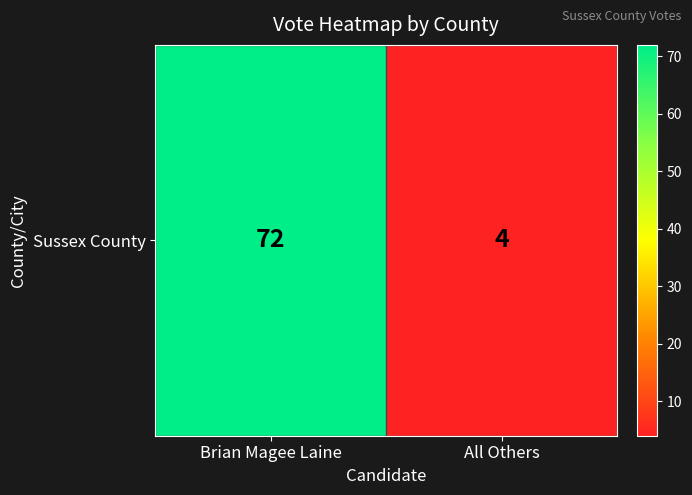

What is the maximum value shown in the chart?

72